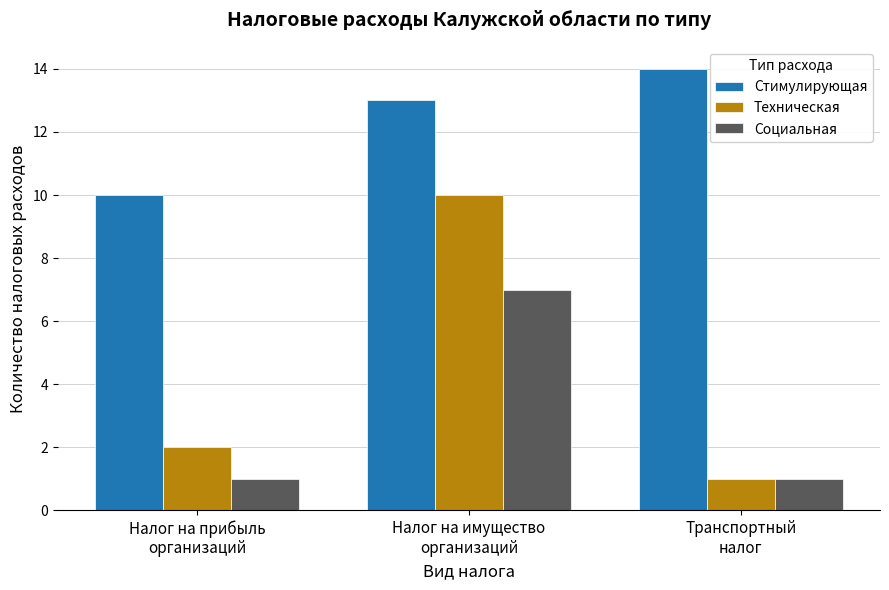

At how many categories does at least one series exceed 5?

3